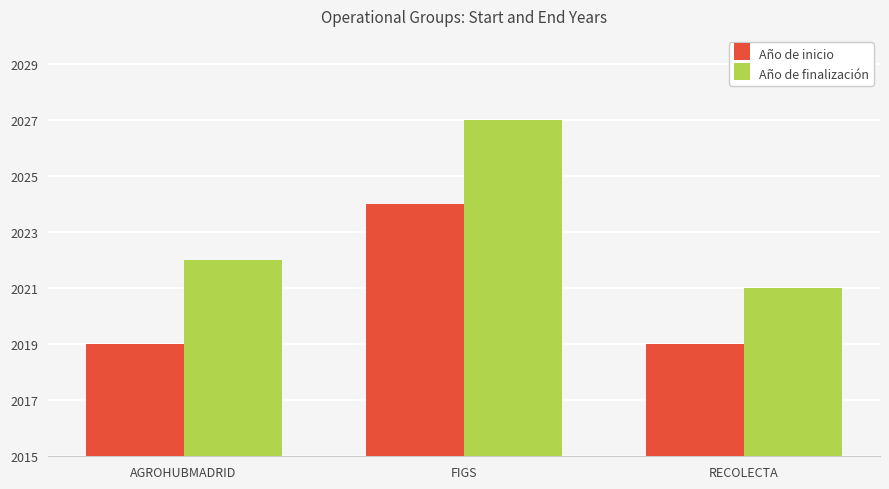

List the series in order of their overall mean, lowest first.

Año de inicio, Año de finalización